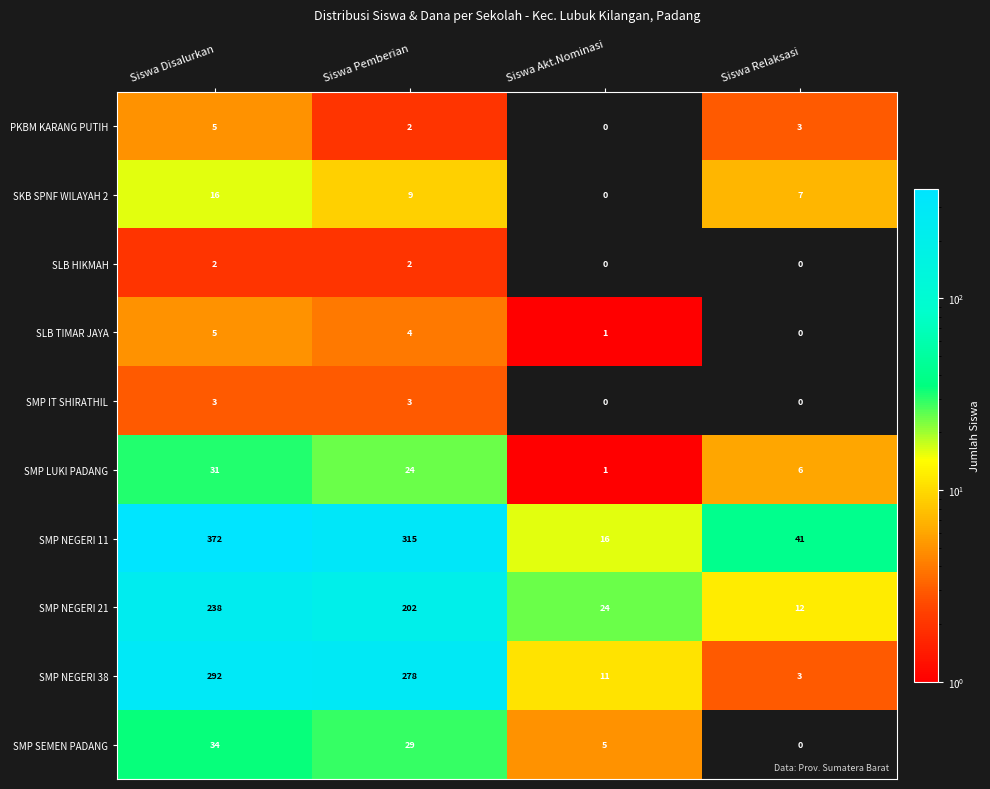

Which series changed the most between Siswa Akt.Nominasi and Siswa Relaksasi?

SMP NEGERI 11